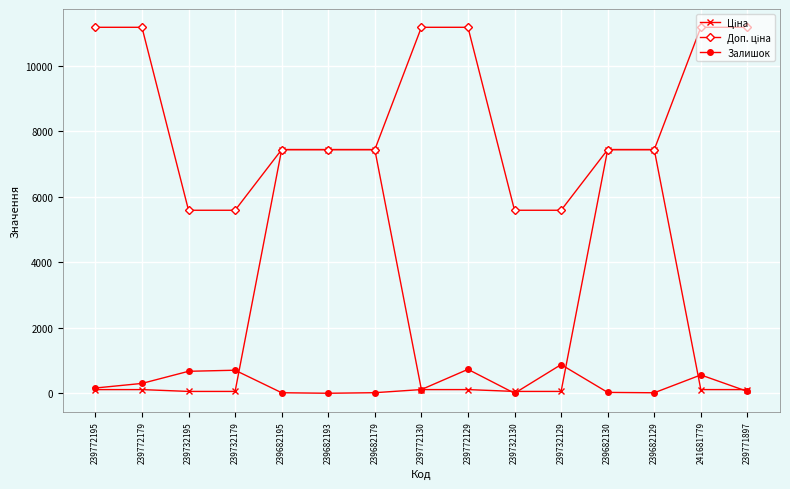

Does the chart have visible grid lines?

Yes